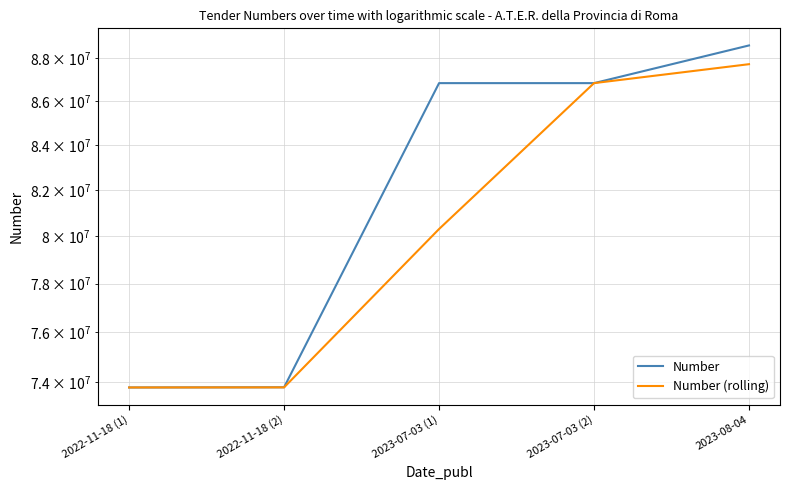

The Number (rolling) series shows 19856273.8 at 2022-11-18 (1). True or false?

False